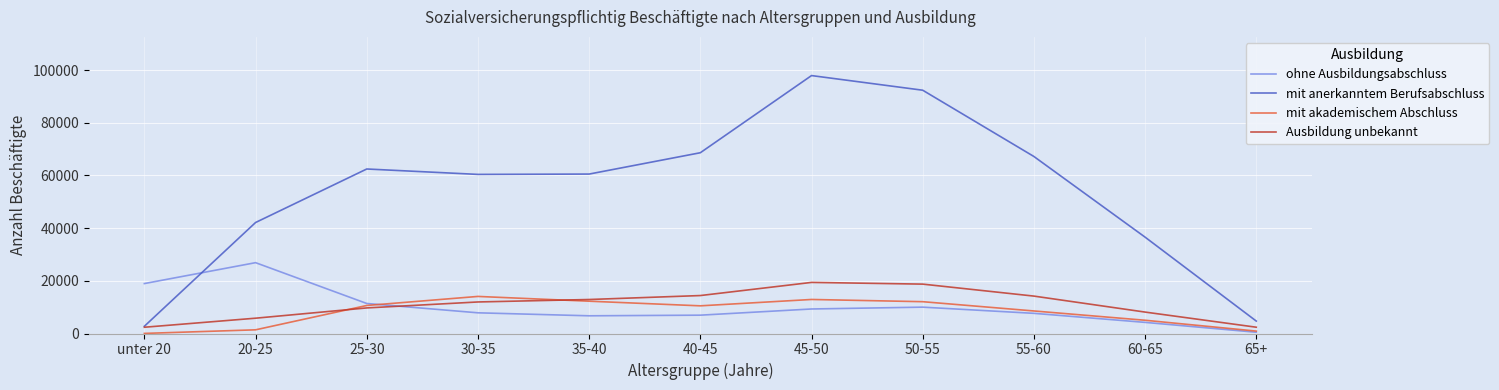

True or false: ohne Ausbildungsabschluss has a value of 6960 at 40-45.

True